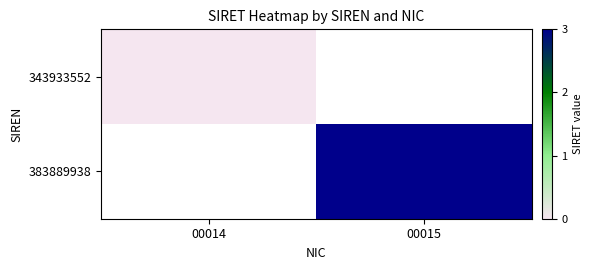

How many data points does each series have?

2